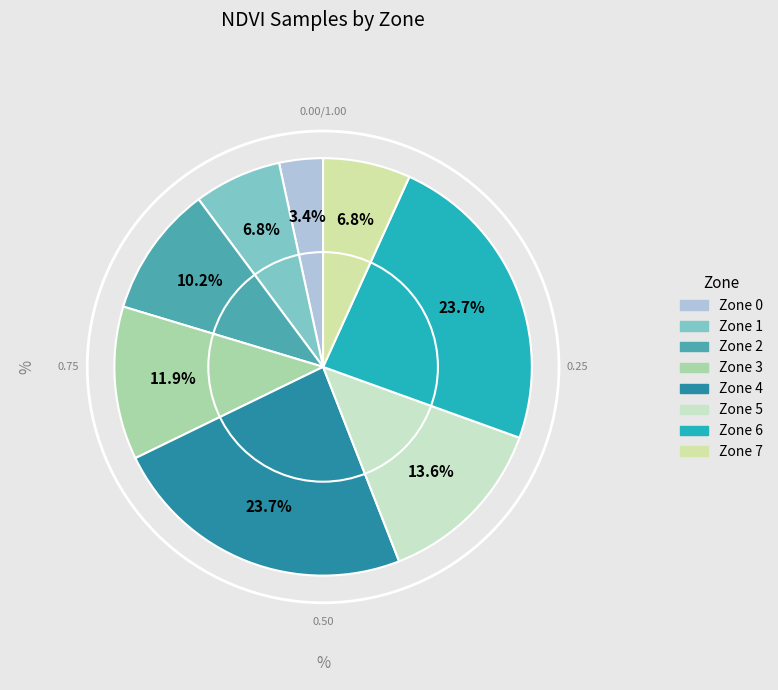

Which slice is the largest?

Zone 4